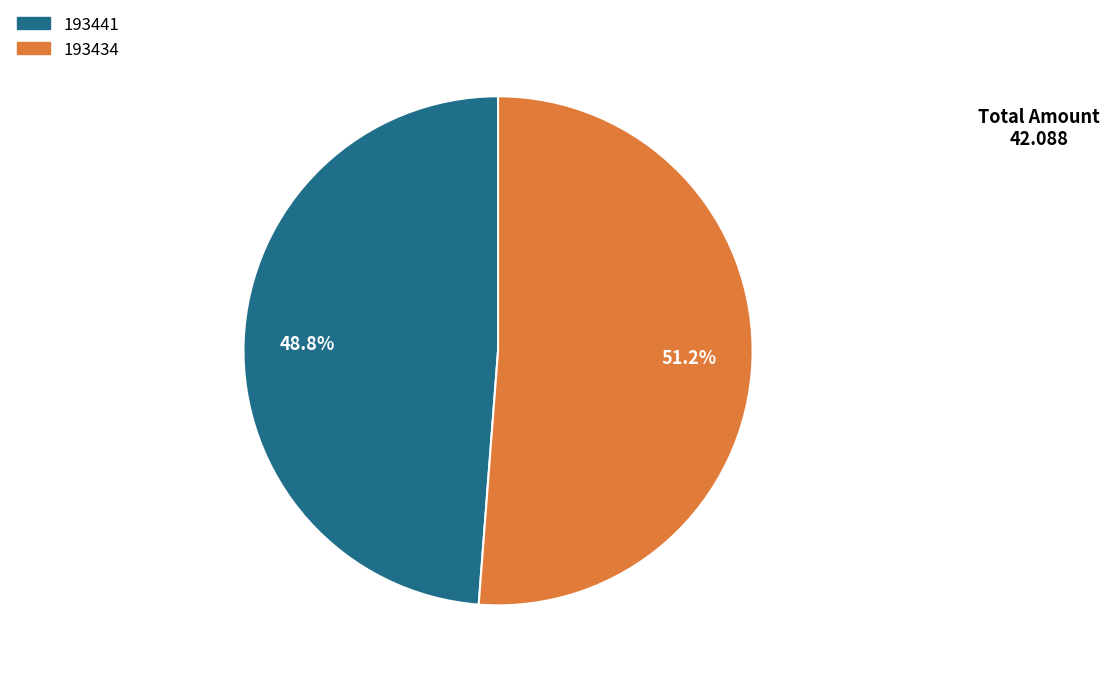

Does 193441 account for over 50% of the chart?

No